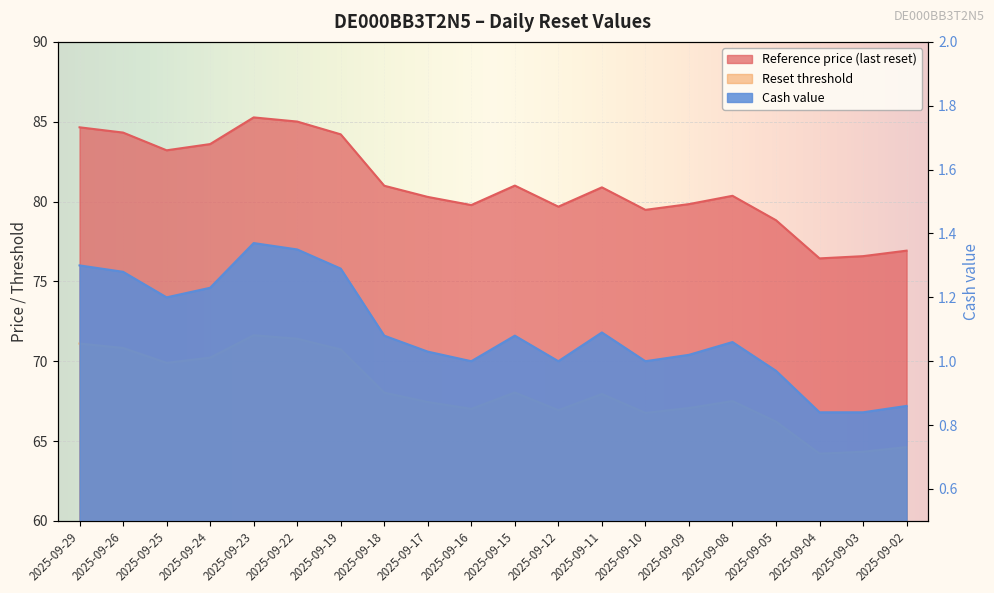

Reading left to right, list all the values displayed in this chart.

Reference price (last reset): 84.7	84.3	83.2	83.6	85.3	85.0	84.2	81.0	80.3	79.8	81.0	79.7	80.9	79.5	79.8	80.4	78.8	76.4	76.6	76.9
Reset threshold: 71.1	70.8	69.9	70.2	71.6	71.4	70.7	68.0	67.4	67.0	68.0	66.9	67.9	66.8	67.1	67.5	66.2	64.2	64.3	64.6
Cash value: 1.3	1.3	1.2	1.2	1.4	1.4	1.3	1.1	1.0	1.0	1.1	1.0	1.1	1.0	1.0	1.1	1.0	0.8	0.8	0.9